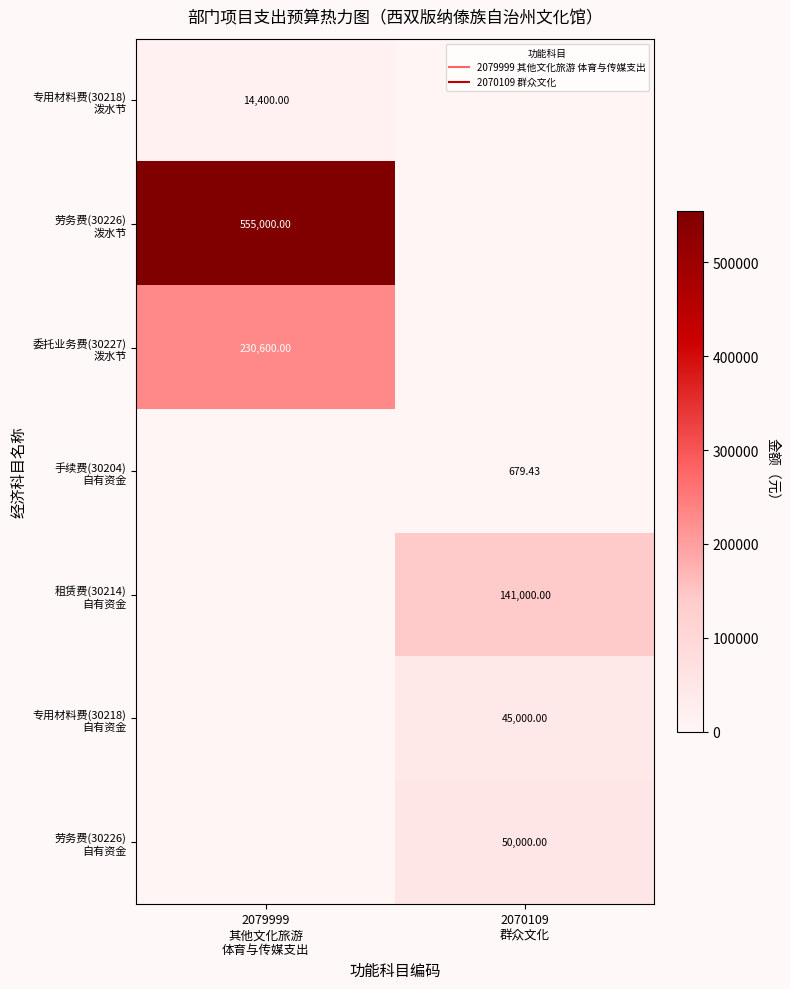

Is the value of 专用材料费(30218) 泼水节 at 2079999 其他文化旅游 体育与传媒支出 greater than the value of 劳务费(30226) 泼水节 at 2070109 群众文化?

Yes